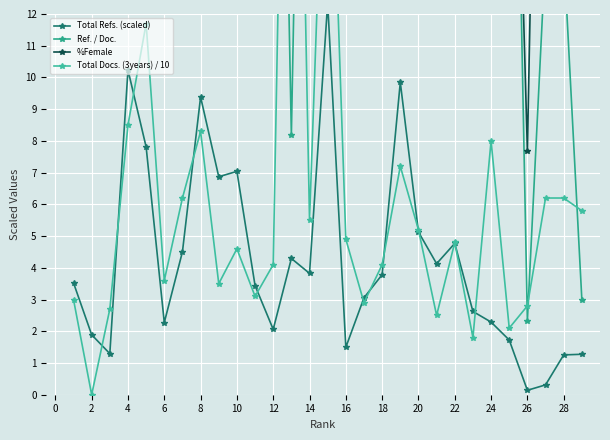

At which category is the sum across all series the highest?

8